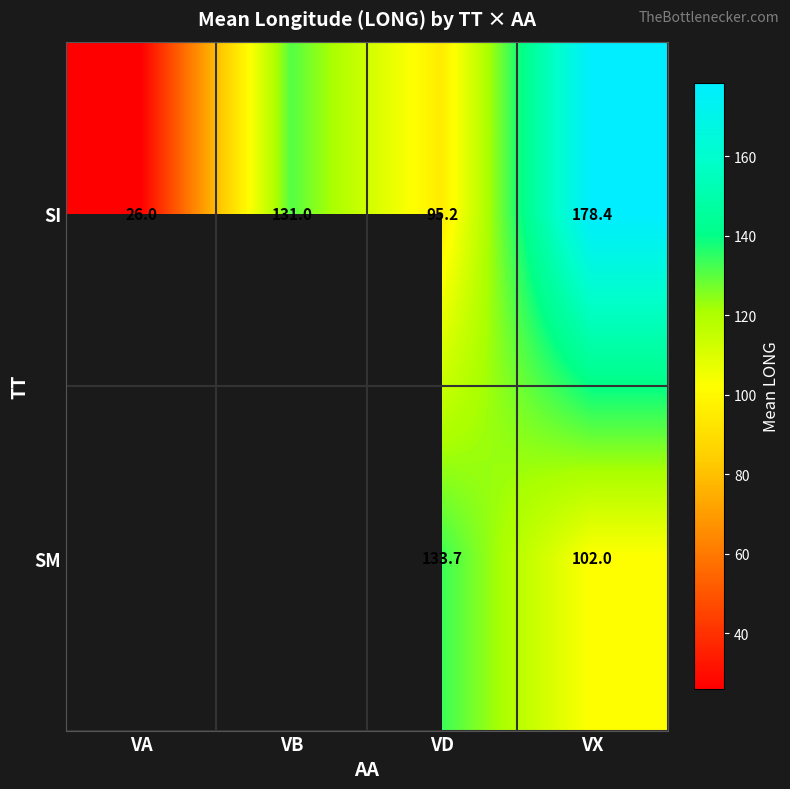

At which category is the sum across all series the highest?

VX